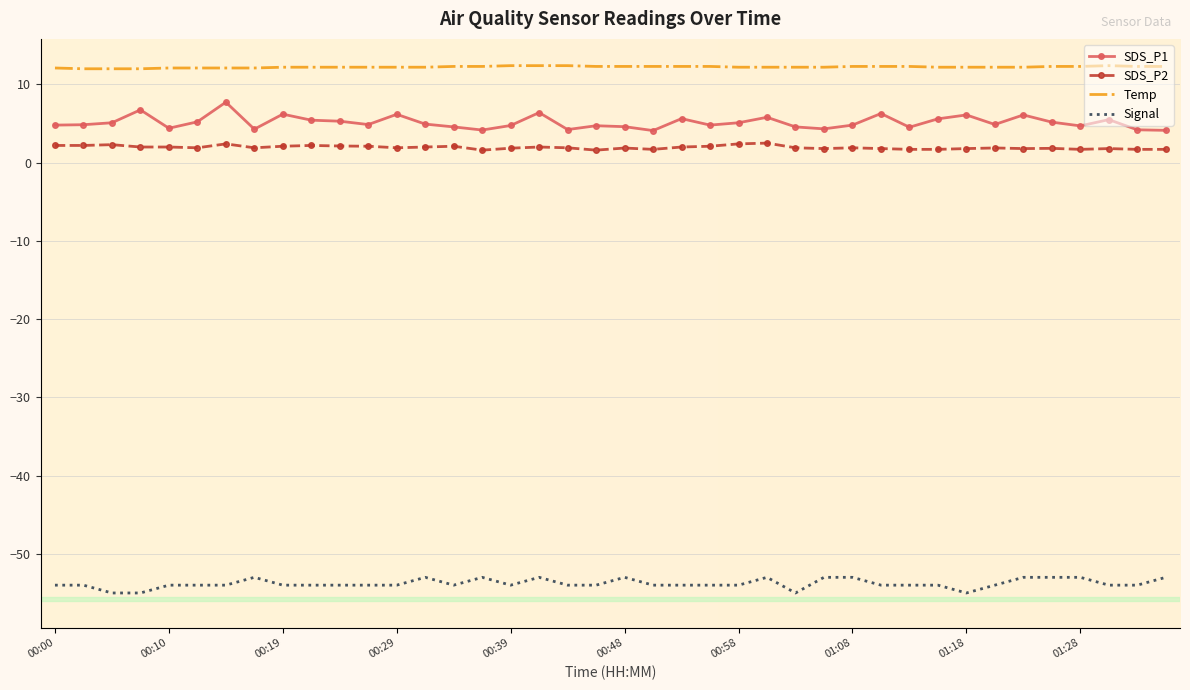

What is the difference between the maximum and minimum values in the Signal series?

2.0